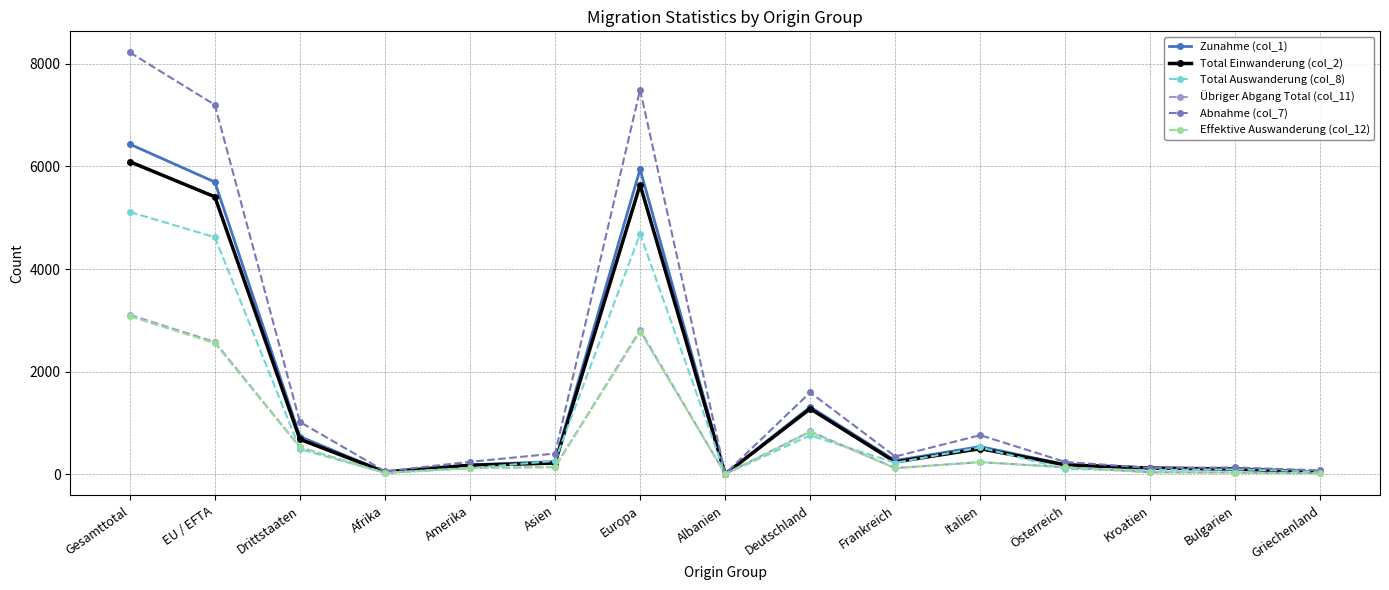

At which label does Total Einwanderung (col_2) reach its peak?

Gesamttotal